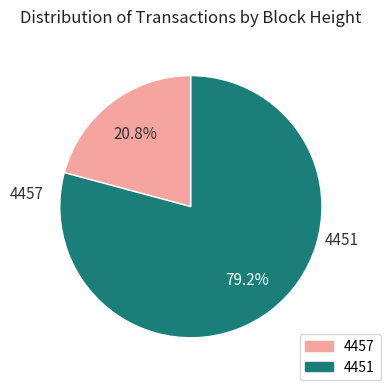

The 4457 slice represents 21% of the pie. True or false?

True